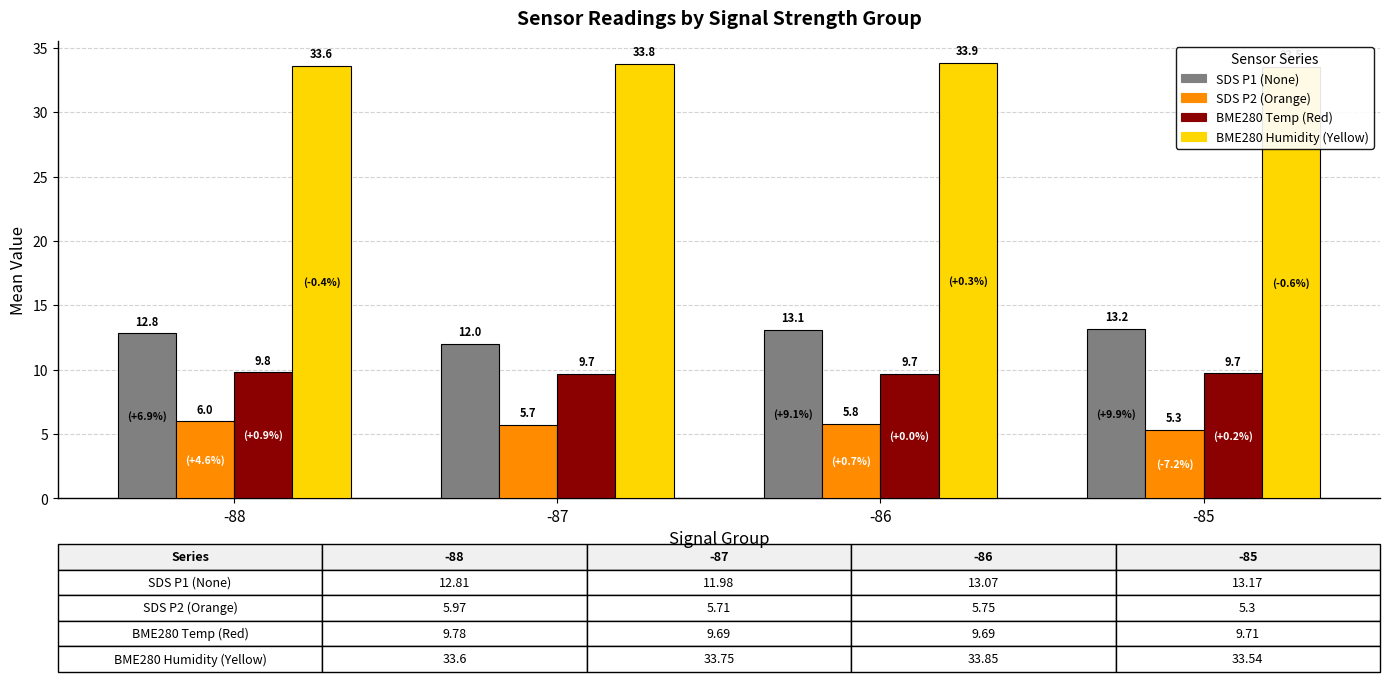

Count the BME280 Humidity (Yellow) values in the range 33 to 34.

4